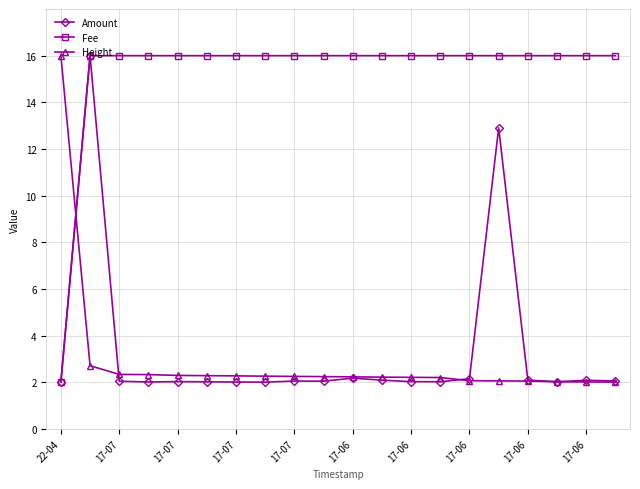

At how many categories does at least one series exceed 5?

20